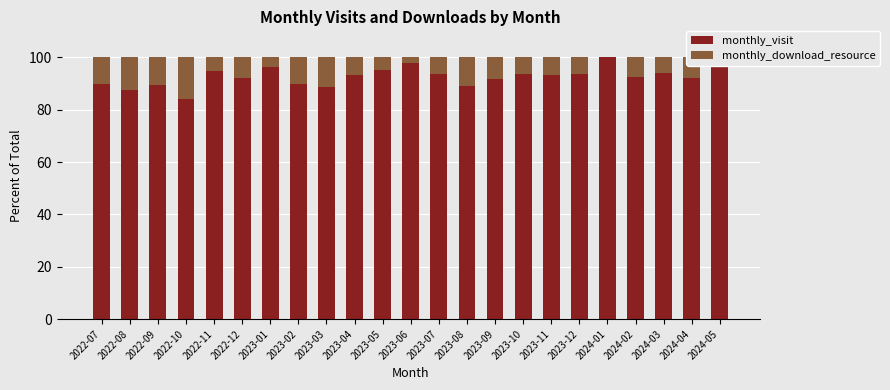

What is the spread (max minus min) of values at 2023-05?

90.2